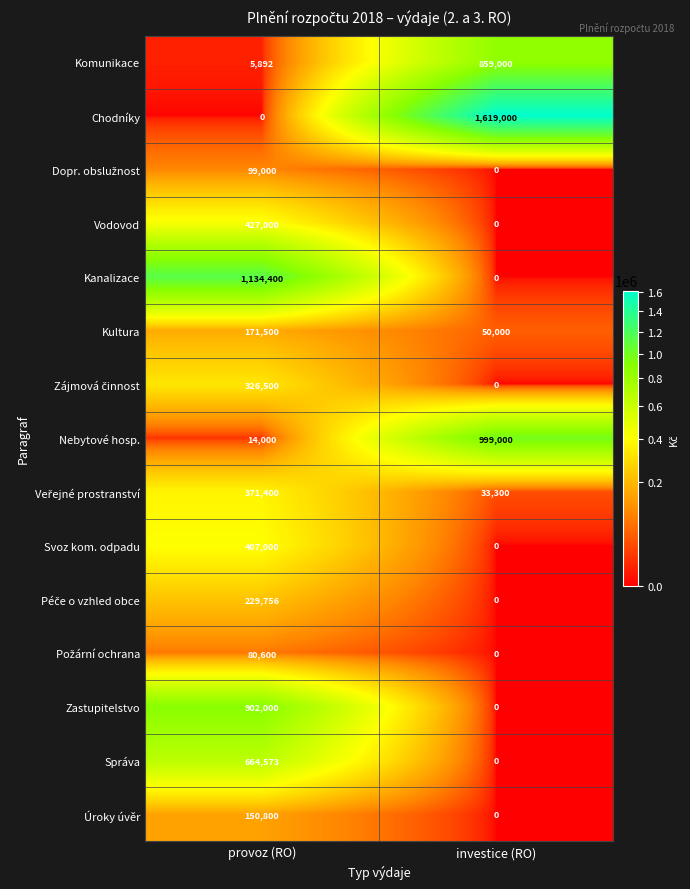

Which series changed the most between provoz (RO) and investice (RO)?

Chodníky